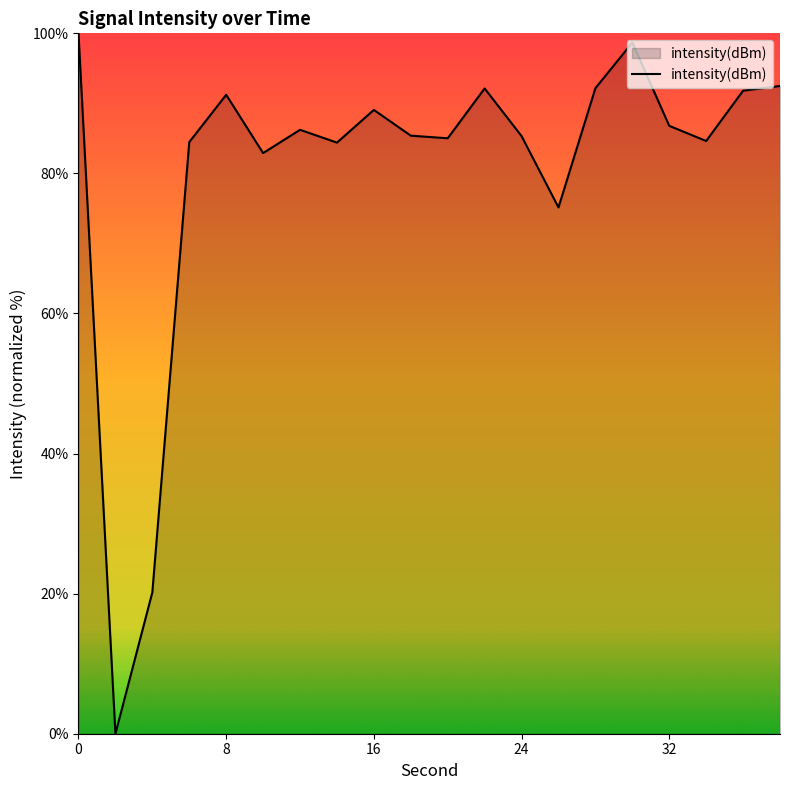

How many positive values are there?

19